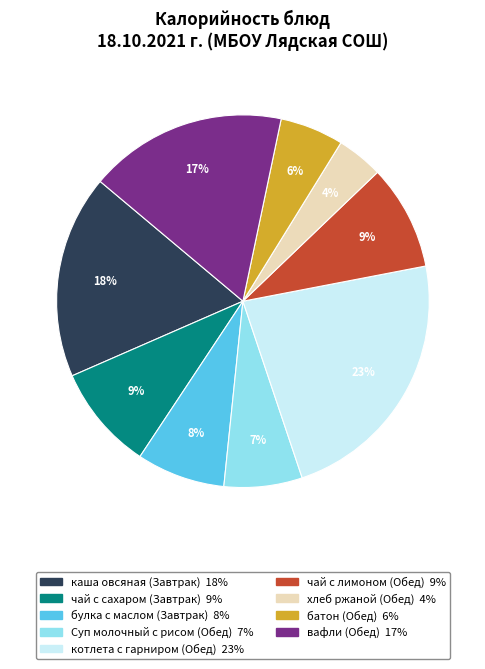

Is the sum of Суп молочный с рисом (Обед) and чай с сахаром (Завтрак) greater than half?

No